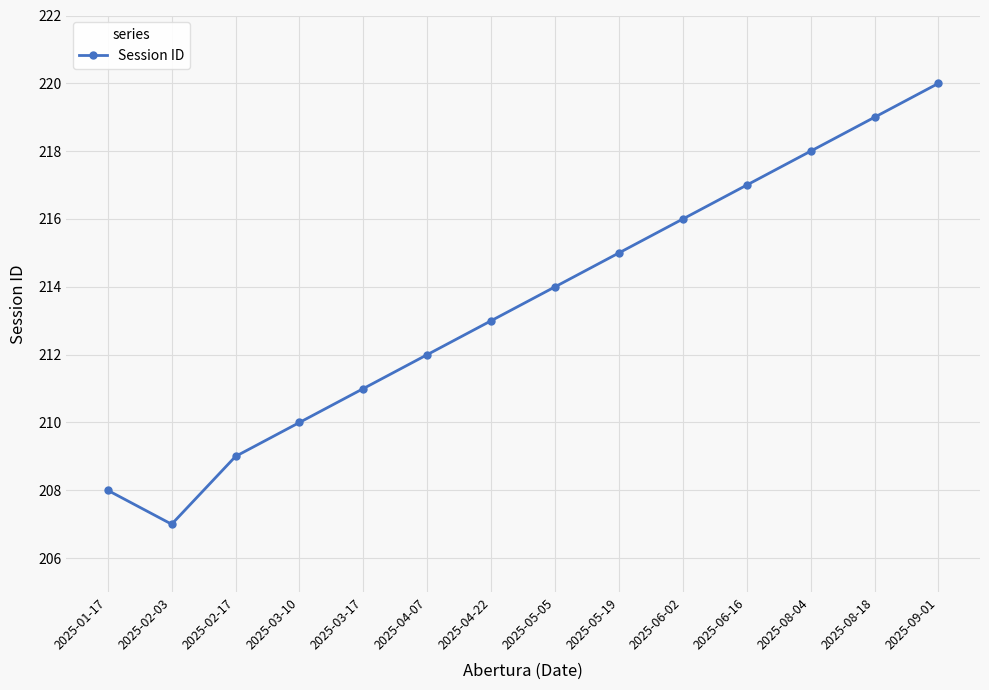

True or false: the data shows 102 at 2025-08-04.

False